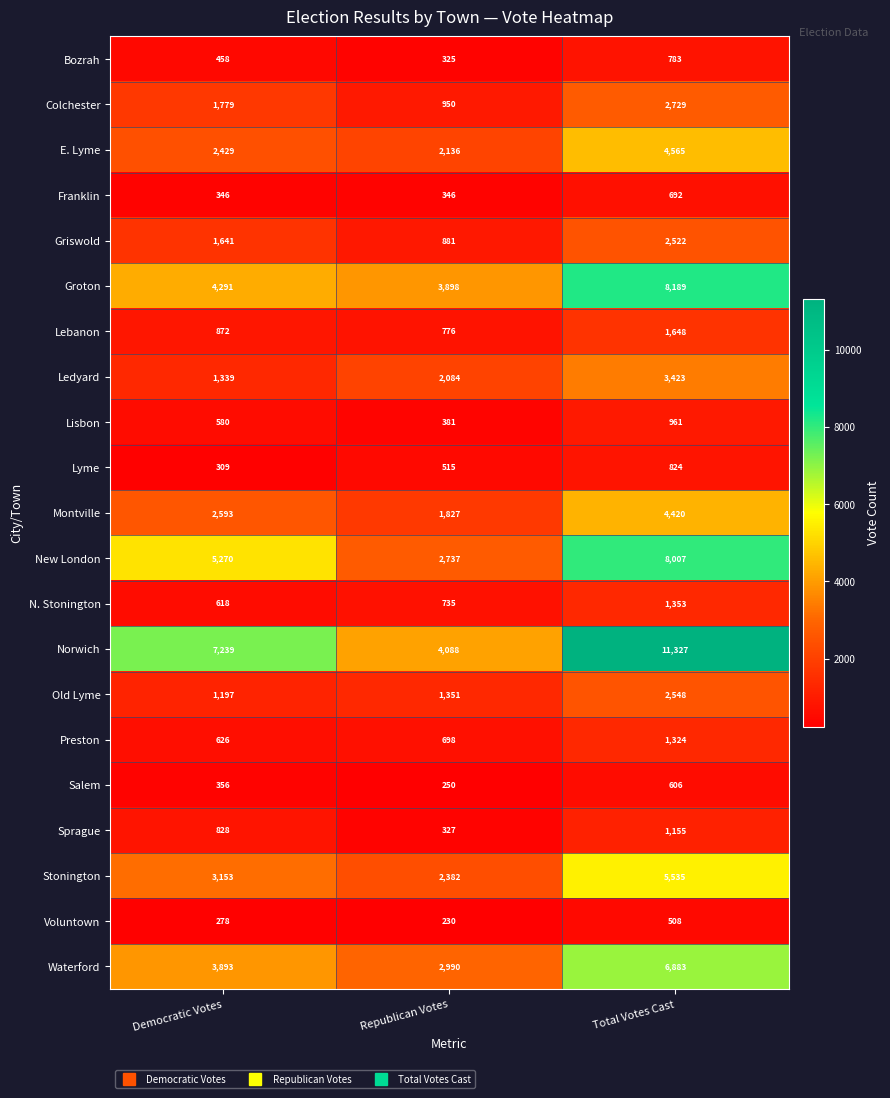

How many Griswold values are between 881 and 2522?

3